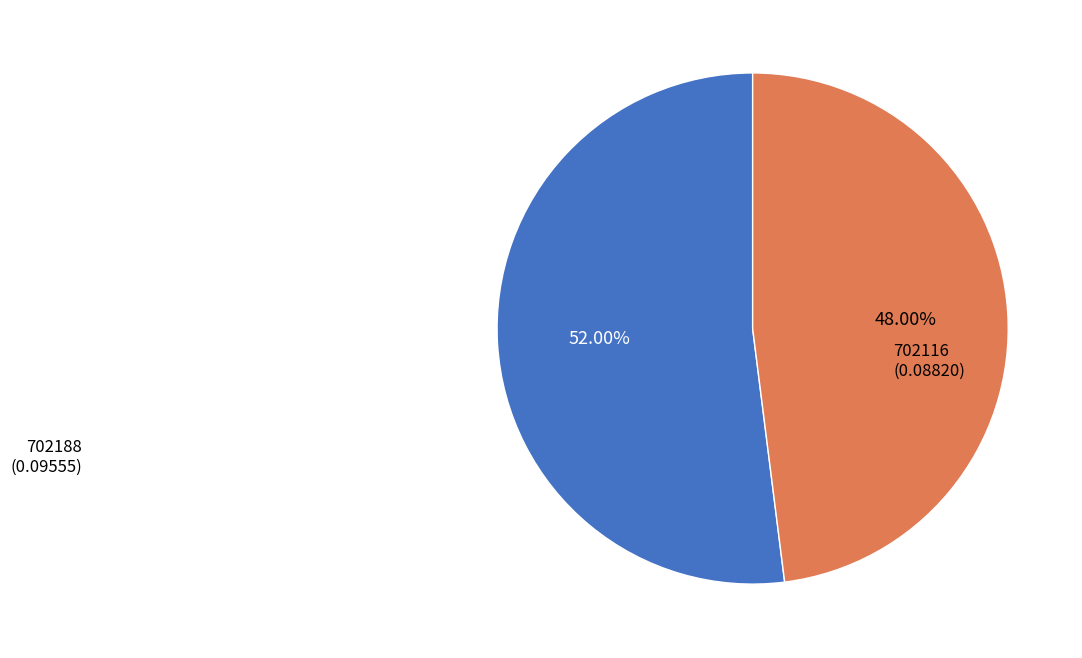

Is there a majority slice in this chart?

Yes